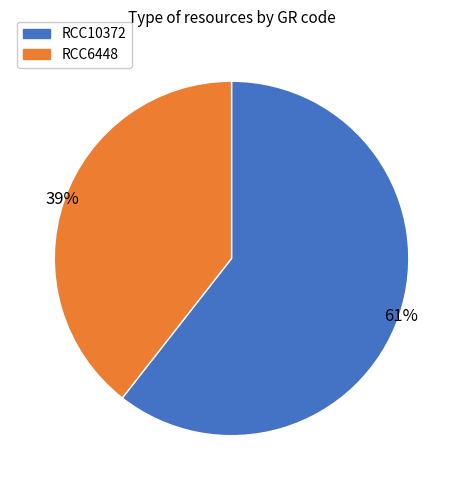

Do RCC10372 and RCC6448 together represent more than half of the pie?

Yes